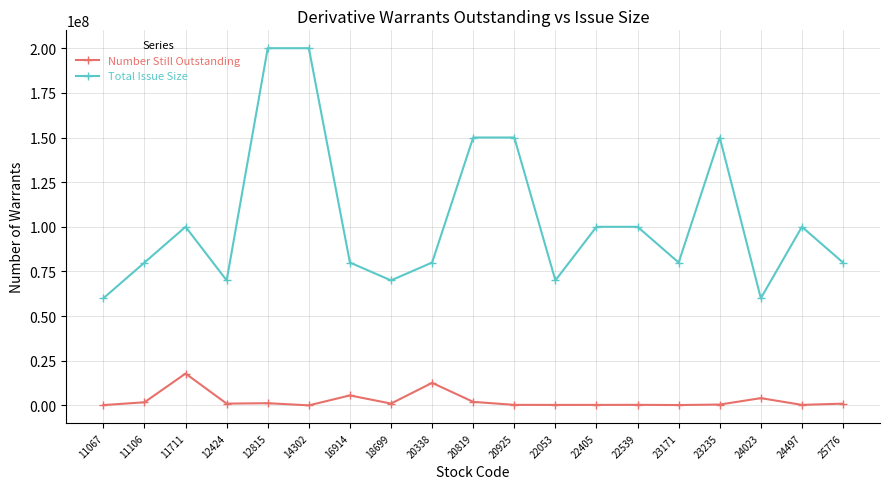

Which series changed the most between 11711 and 20925?

Total Issue Size